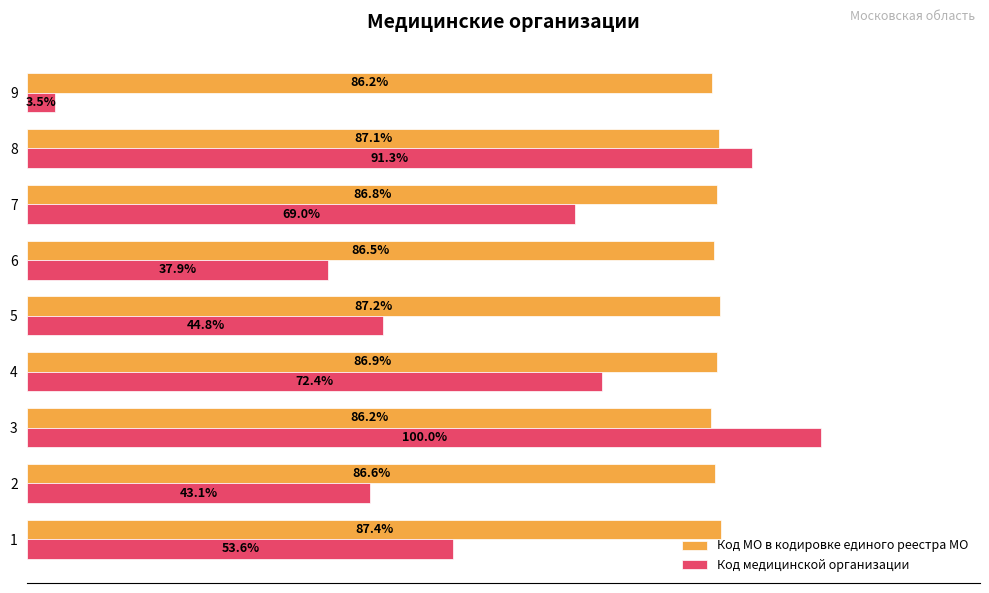

Which series has the widest spread of values?

Код медицинской организации